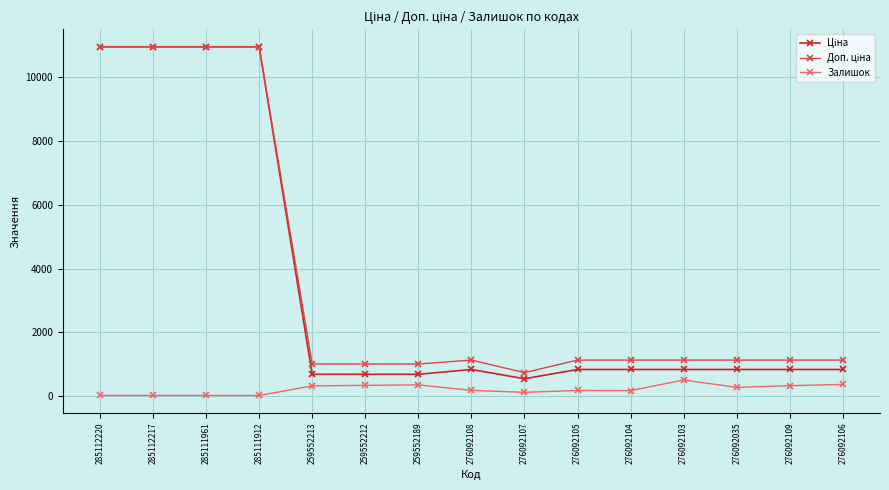

The value of Залишок at 276092103 is 502.0. True or false?

True